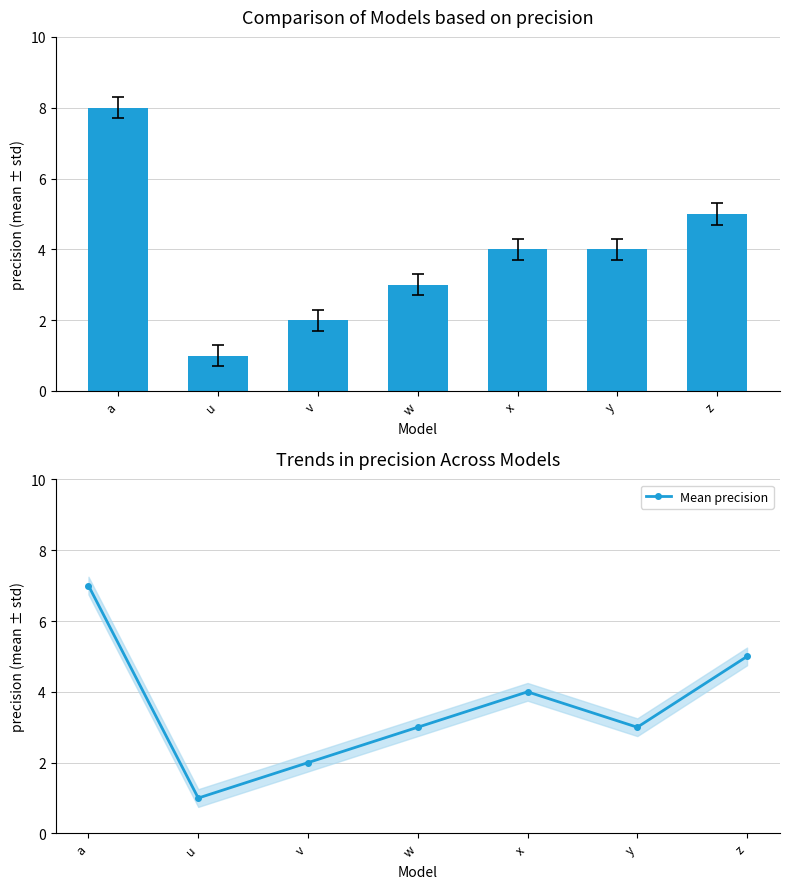

At which label does Mean precision first exceed 3?

a